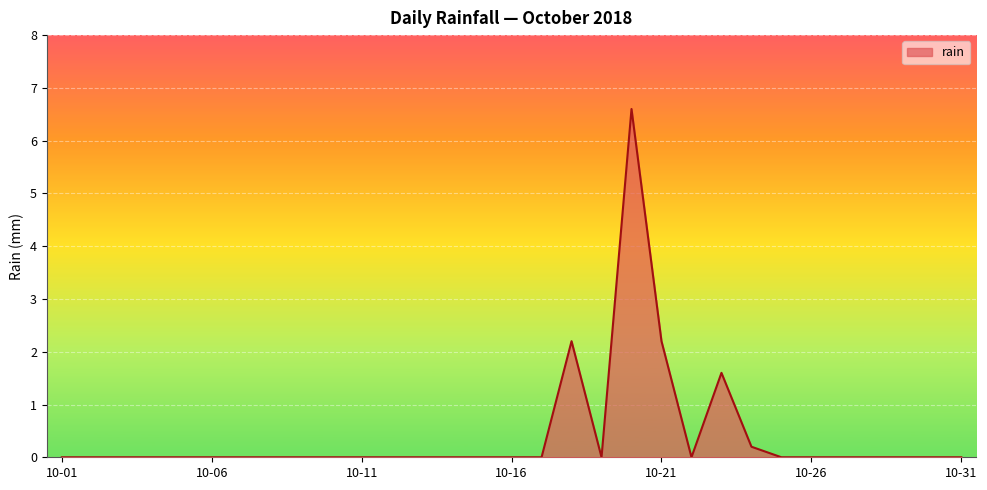

What is the maximum value shown in the chart?

6.6